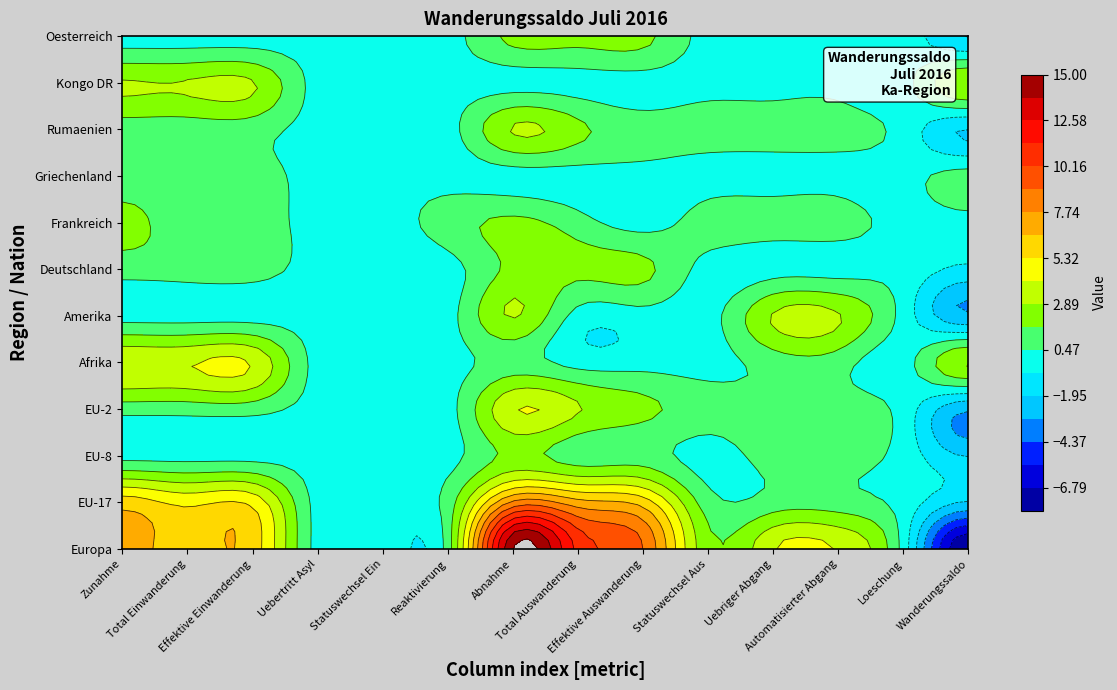

How many positive values does the Frankreich series have?

9